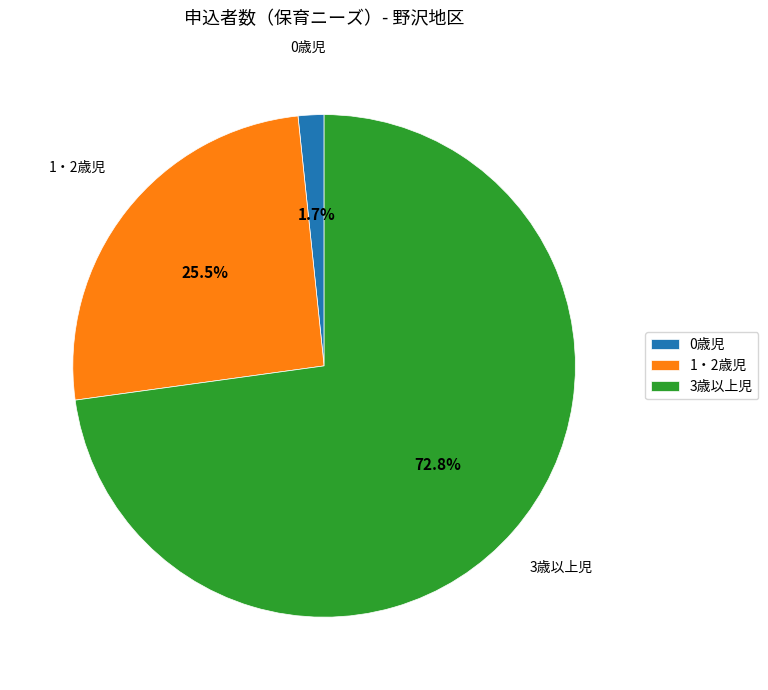

What percentage is NOT represented by 3歳以上児?

27.2%